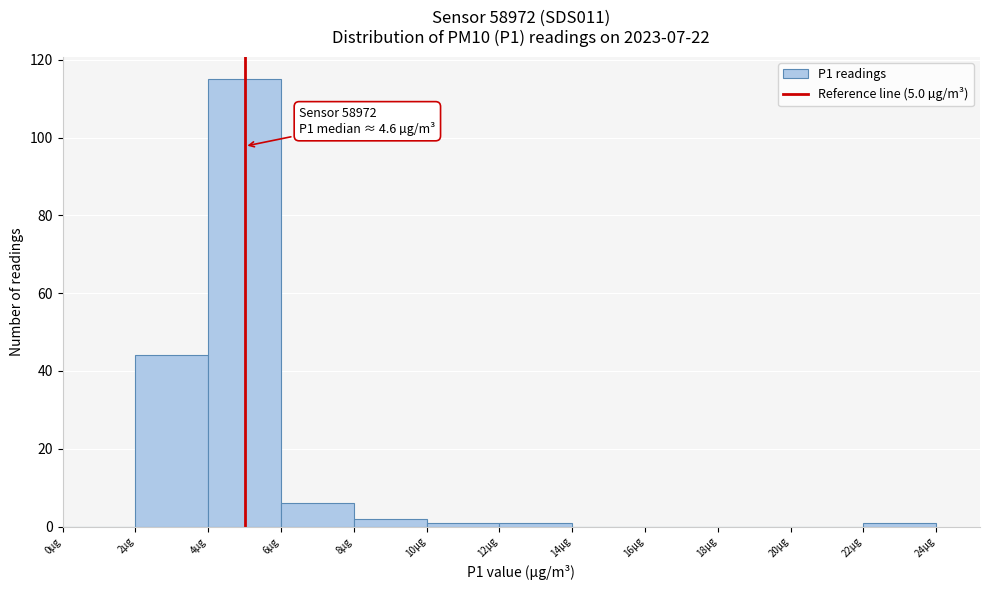

Which range on the x-axis has the tallest bar?

4 to 6